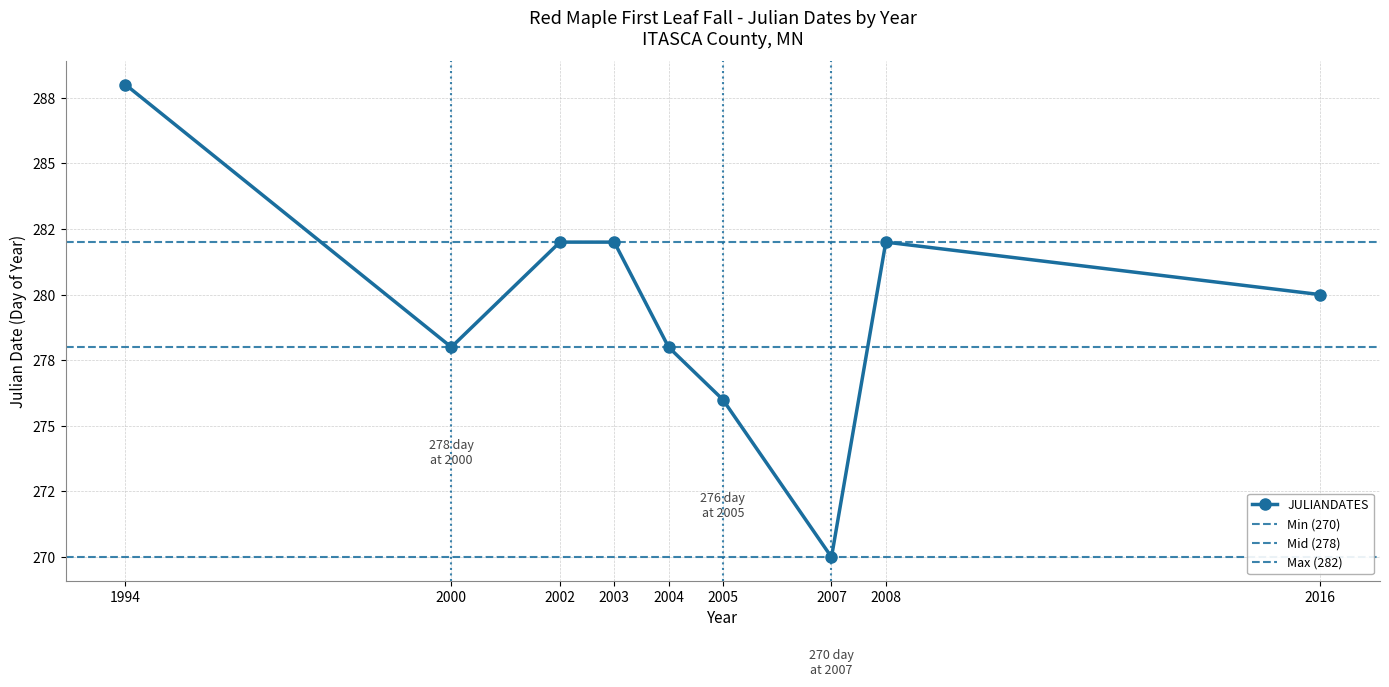

What is the maximum value shown in the chart?

288